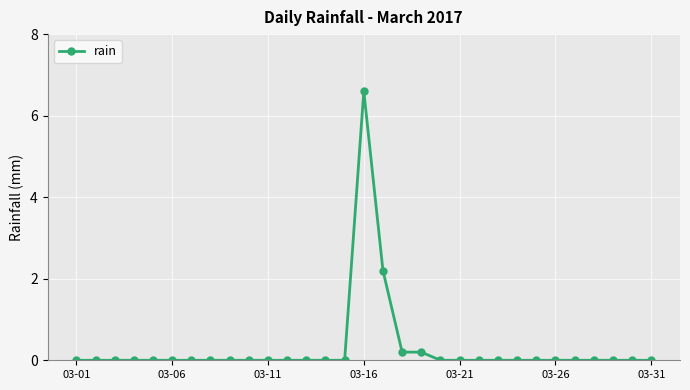

What is the difference between the second highest and second lowest values?

2.2